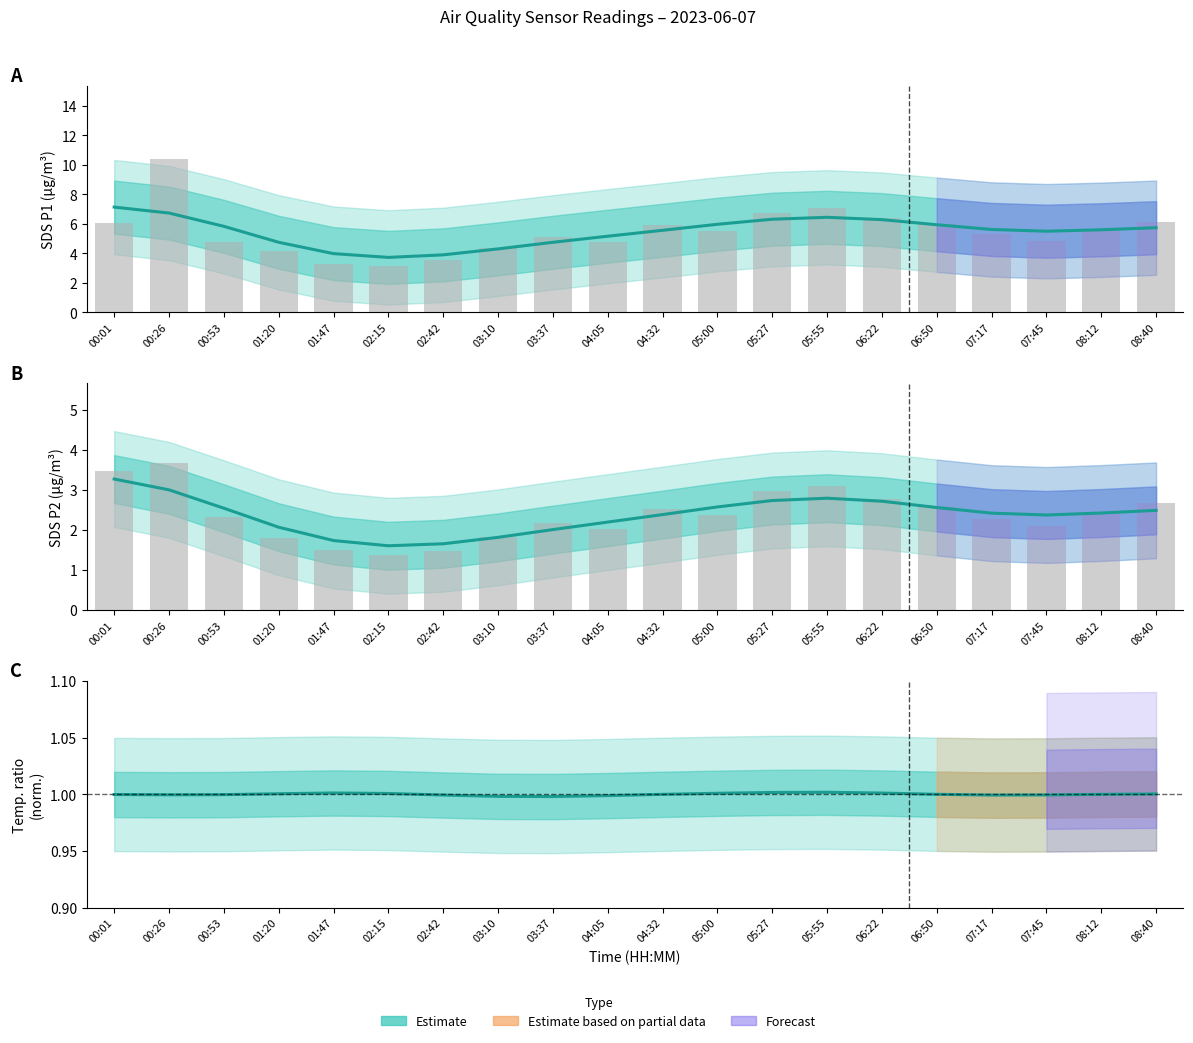

True or false: SDS_P1 has a value of 5.7 at 08:40.

True